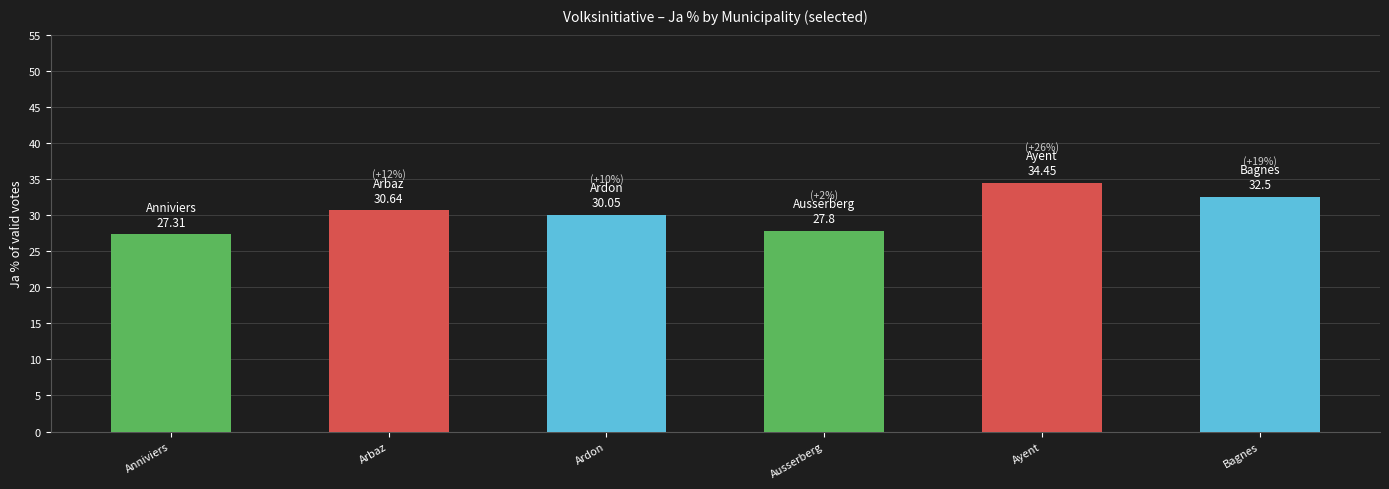

Which label corresponds to the smallest value in the chart?

Anniviers